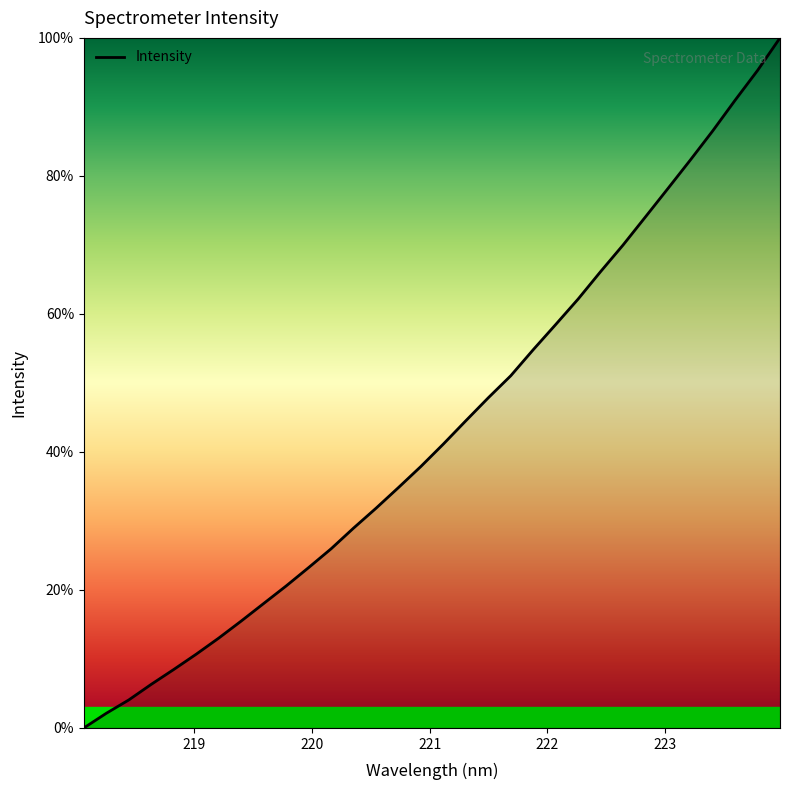

What is the greatest value displayed?

100.0